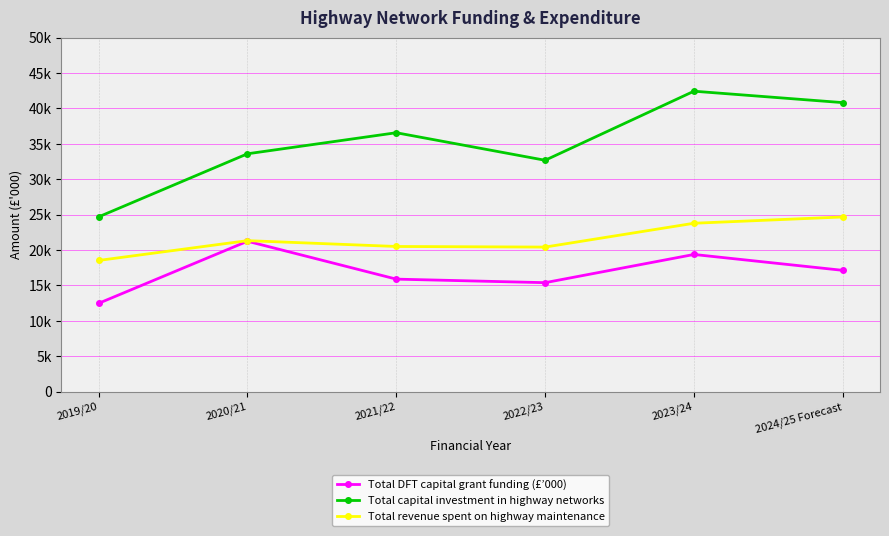

What is the label of the 6th point from the left?

2024/25 Forecast